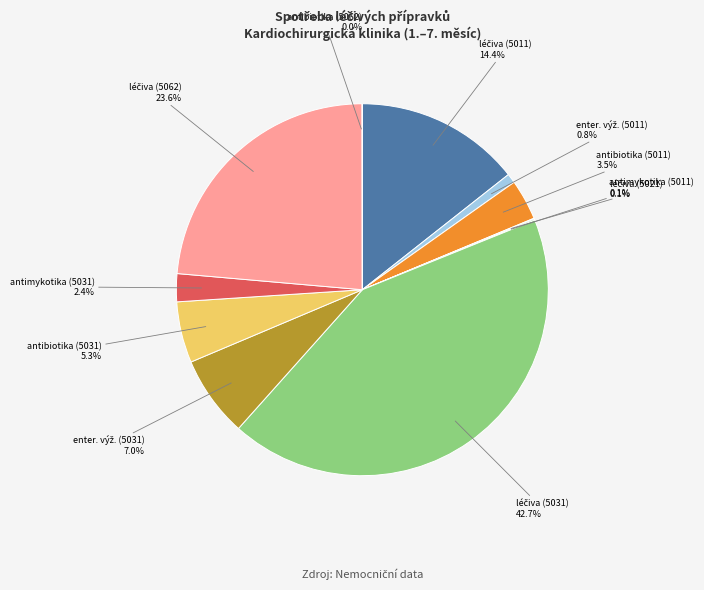

Is there a majority slice in this chart?

No